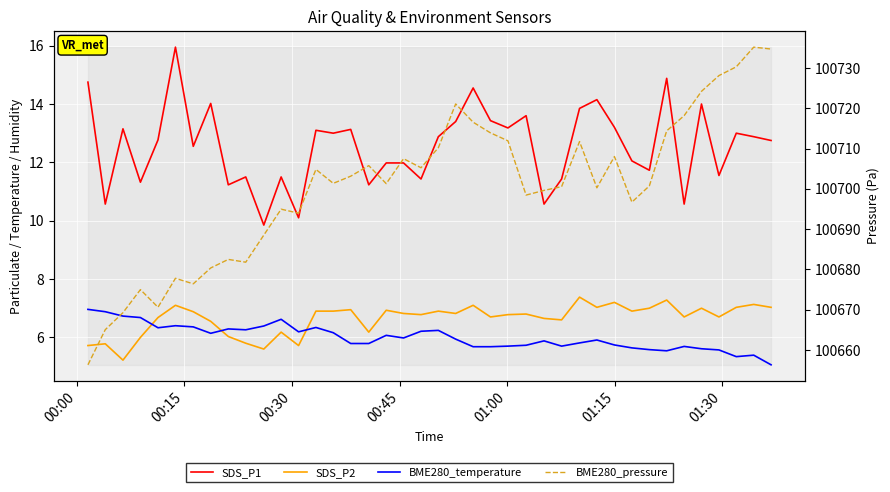

How many lines are shown in the chart?

4